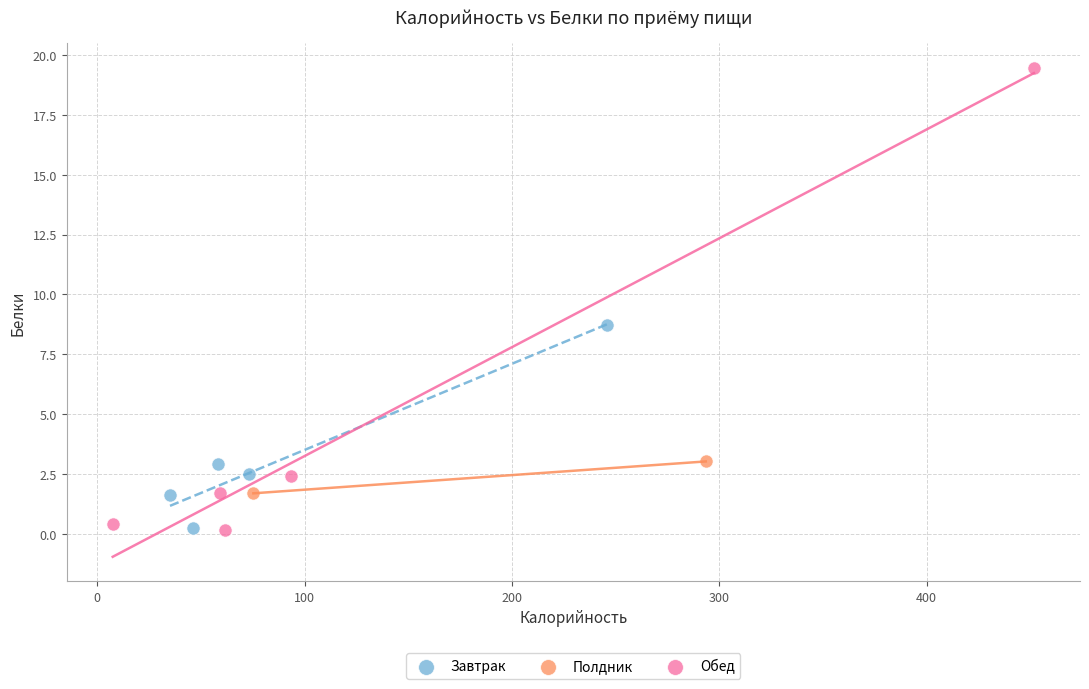

Which series has the largest Y range (max minus min)?

Обед